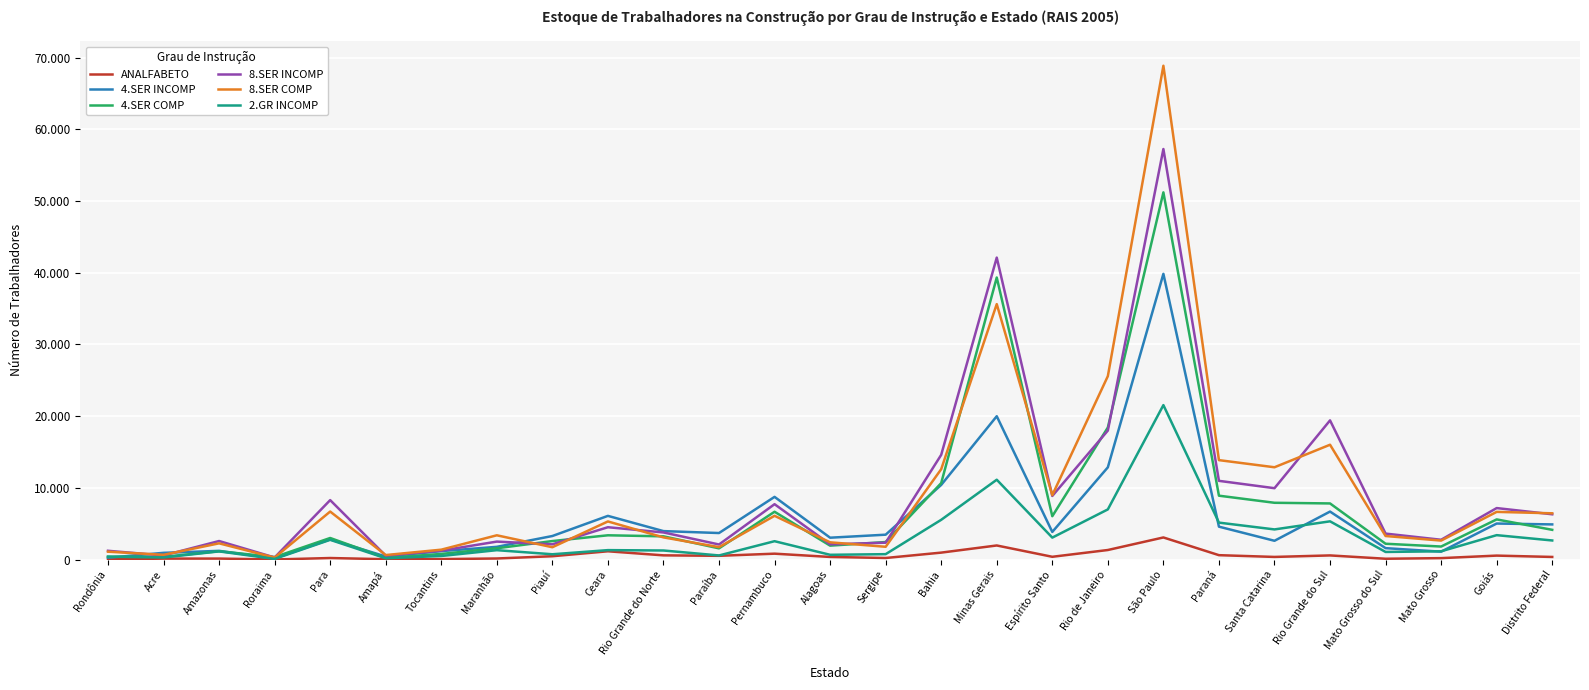

Is this an area chart (filled region under the line)?

No